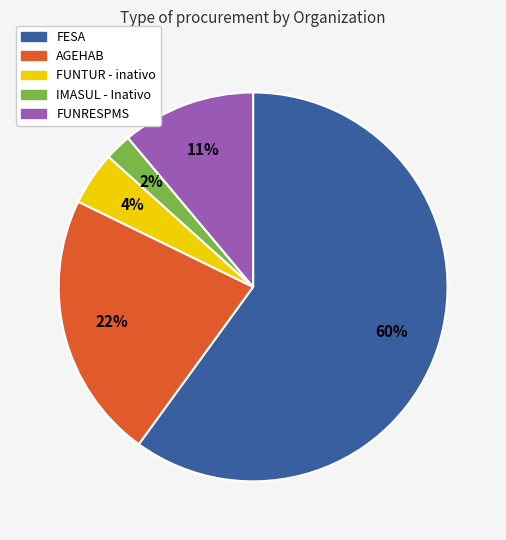

Which slice is the smallest?

IMASUL - Inativo